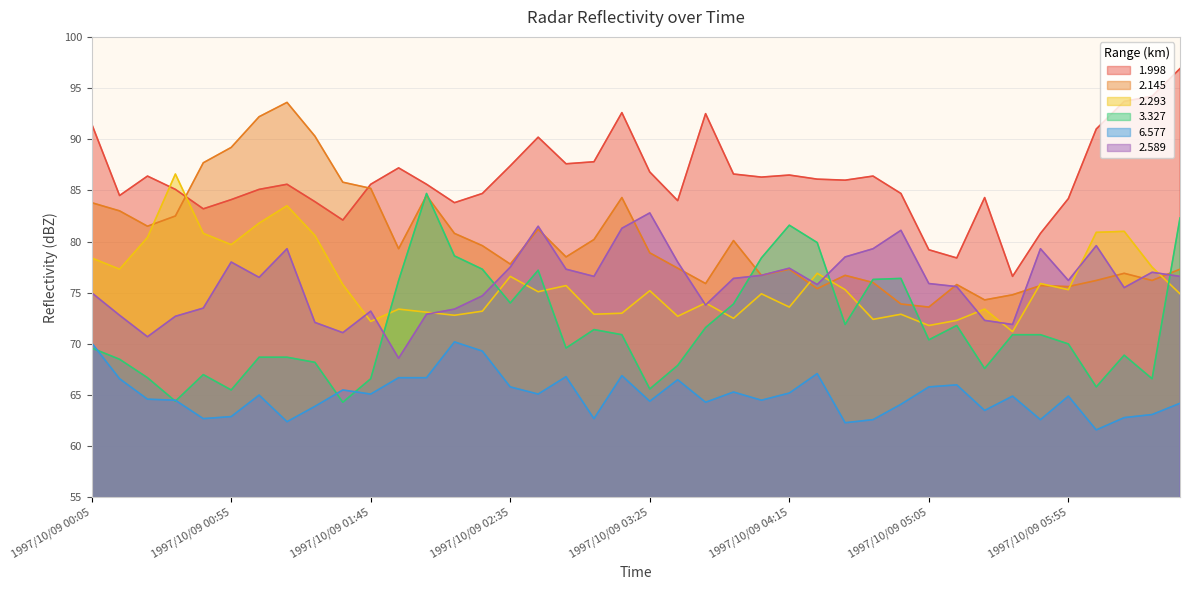

Rank the series at 1997/10/09 04:55 from lowest to highest value.

6.577, 2.293, 2.145, 3.327, 2.589, 1.998